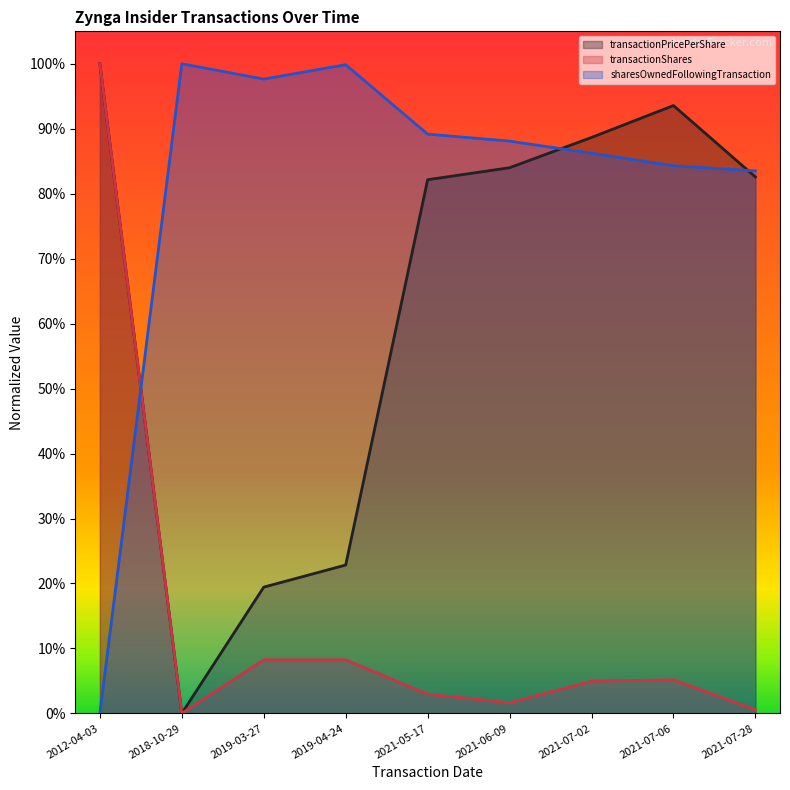

Which series has the largest range (max minus min)?

transactionPricePerShare